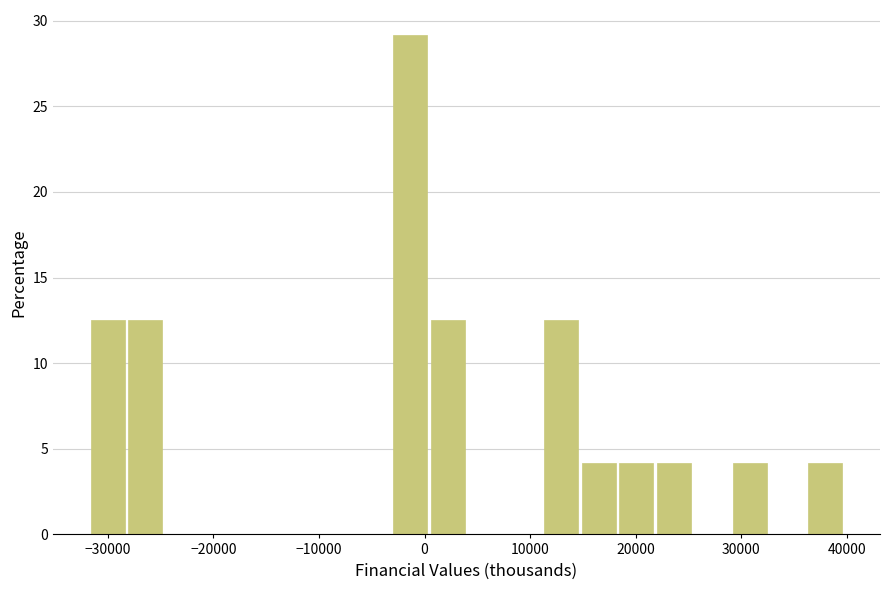

Read against the x-axis, roughly where is the centre of the tallest bar?

-1000